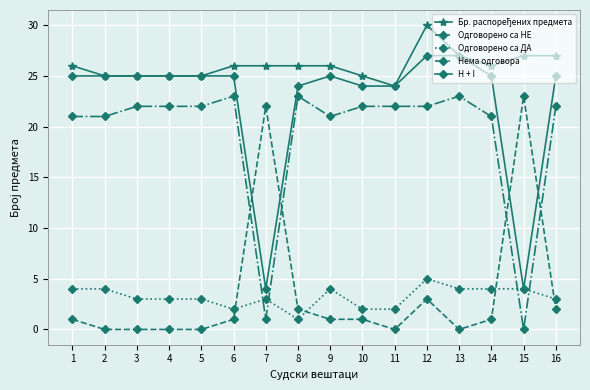

What is the total value across all series at 11?

72